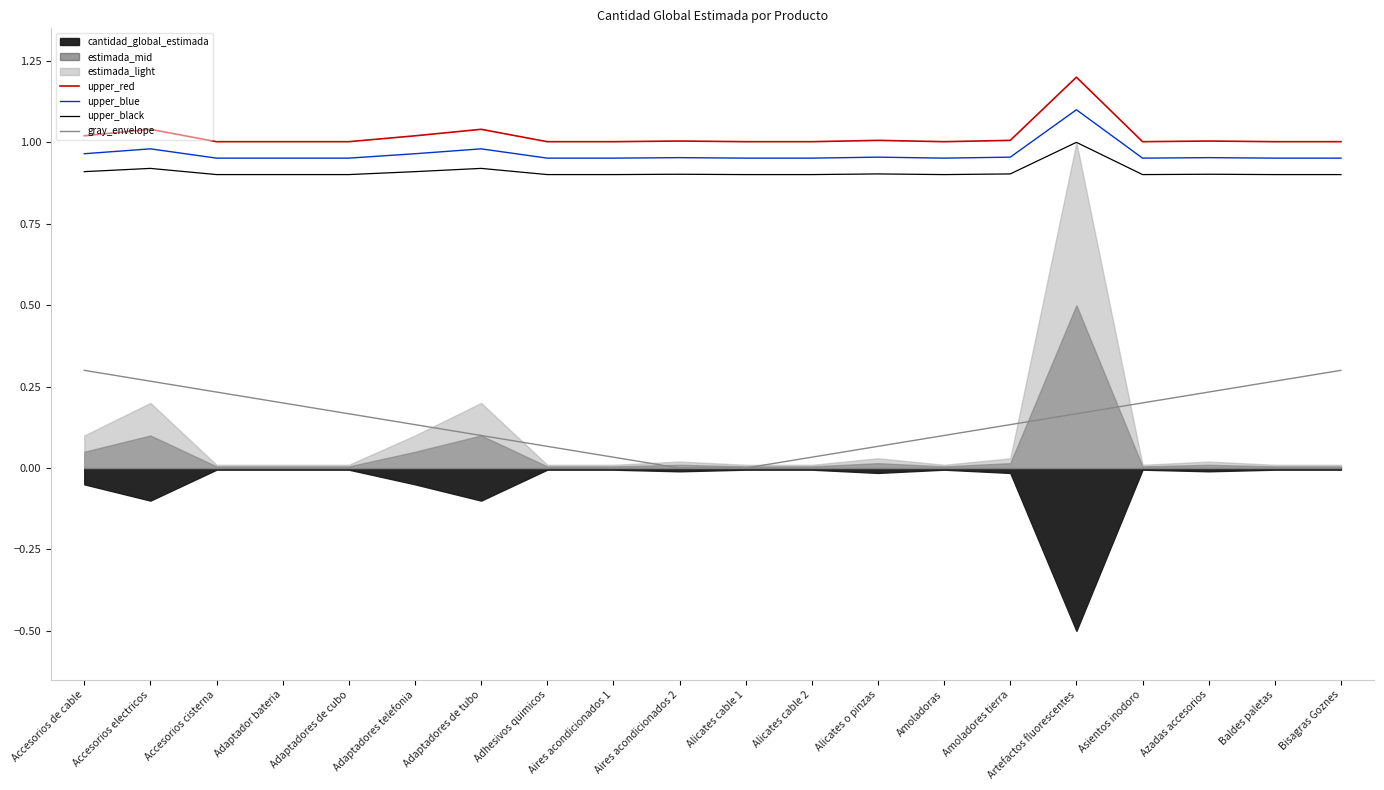

Is it true that gray_envelope equals 0.0 at Aires acondicionados 1?

True